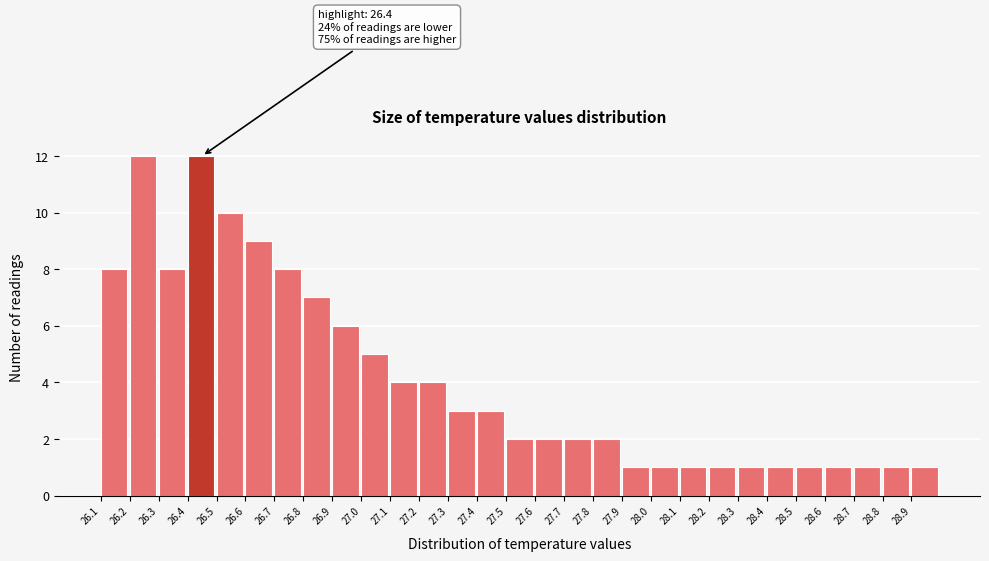

Reading left to right, transcribe all the data shown in this chart.

26.1=8	26.2=12	26.3=8	26.4=12	26.5=10	26.6=9	26.7=8	26.8=7	26.9=6	27.0=5	27.1=4	27.2=4	27.3=3	27.4=3	27.5=2	27.6=2	27.7=2	27.8=2	27.9=1	28.0=1	28.1=1	28.2=1	28.3=1	28.4=1	28.5=1	28.6=1	28.7=1	28.8=1	28.9=1